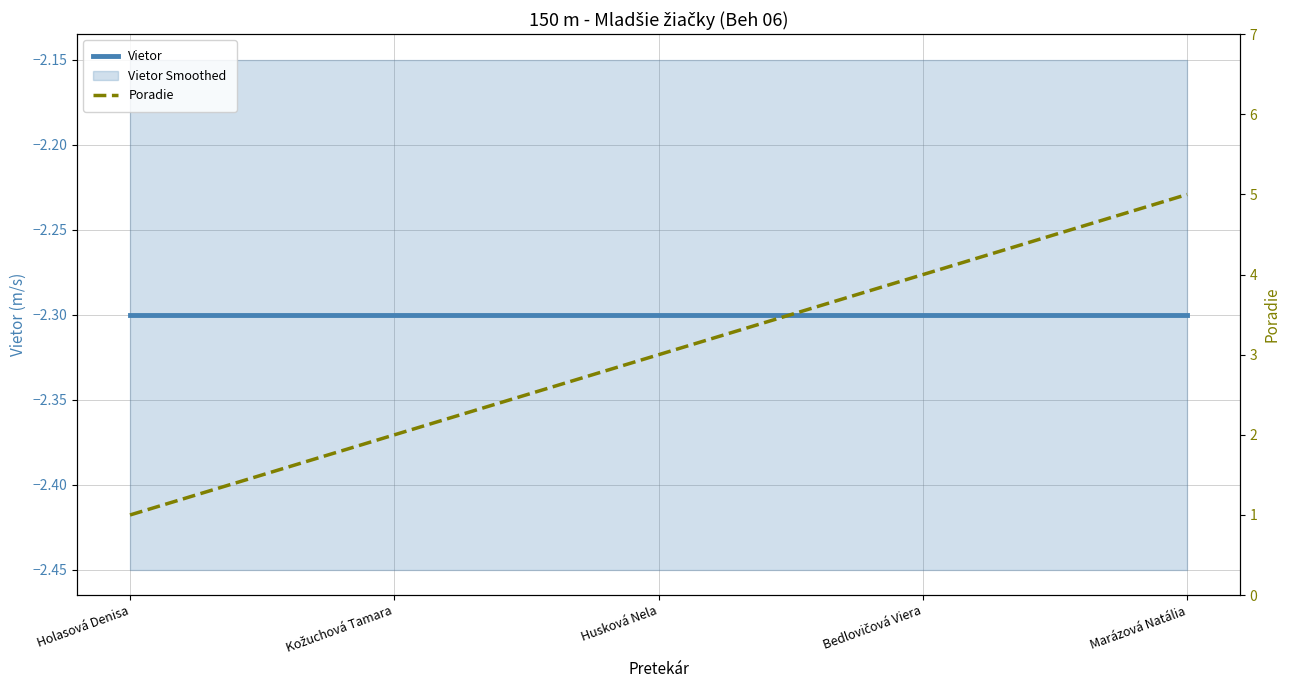

What is the spread (max minus min) of values at Holasová Denisa?

3.3